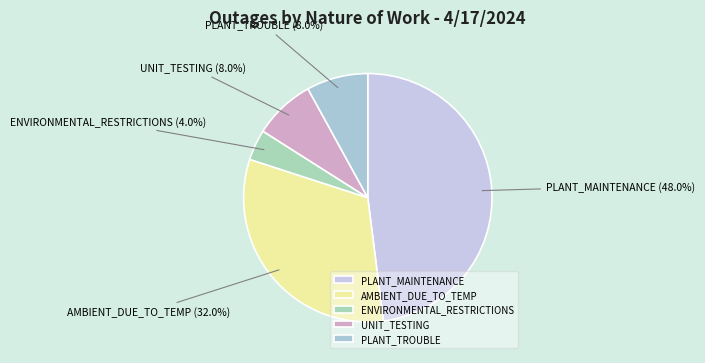

To the nearest percent, what is the difference between the PLANT_TROUBLE and AMBIENT_DUE_TO_TEMP slice percentages?

24%